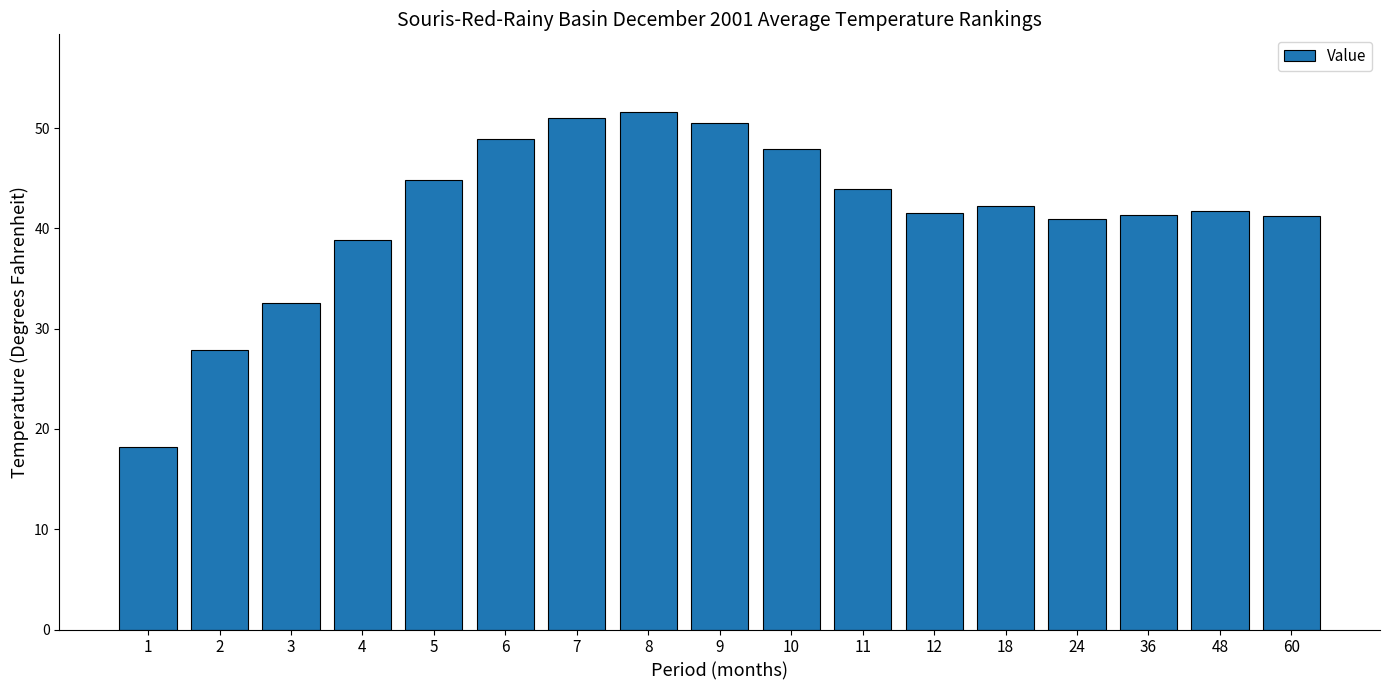

Are the bars grouped side by side (vs. stacked)?

No